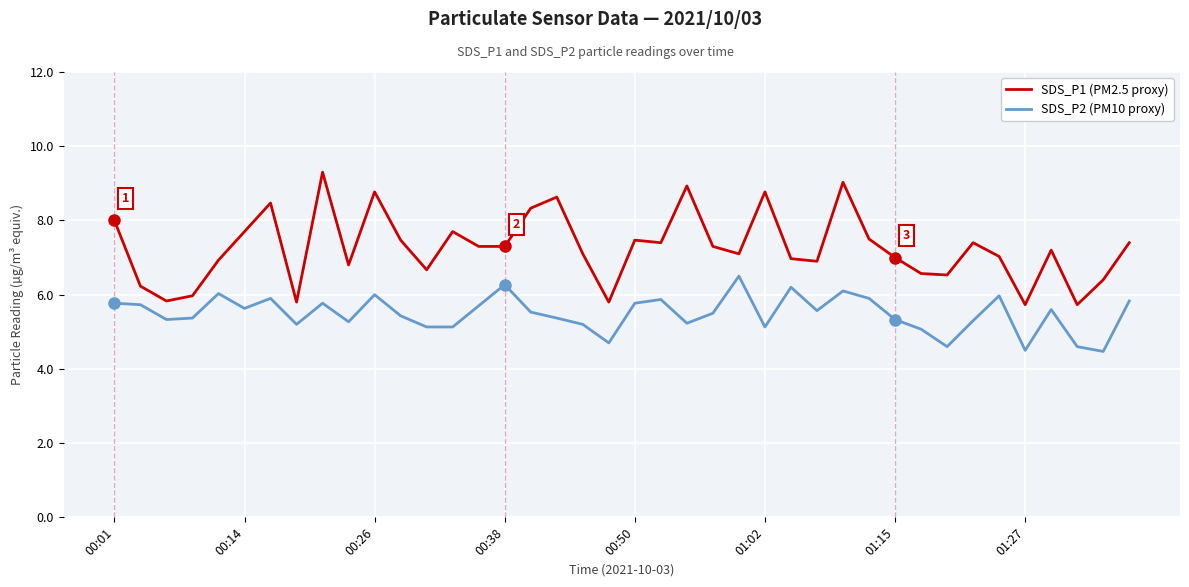

True or false: SDS_P2 (PM10 proxy) and SDS_P1 (PM2.5 proxy) cross at least once.

False